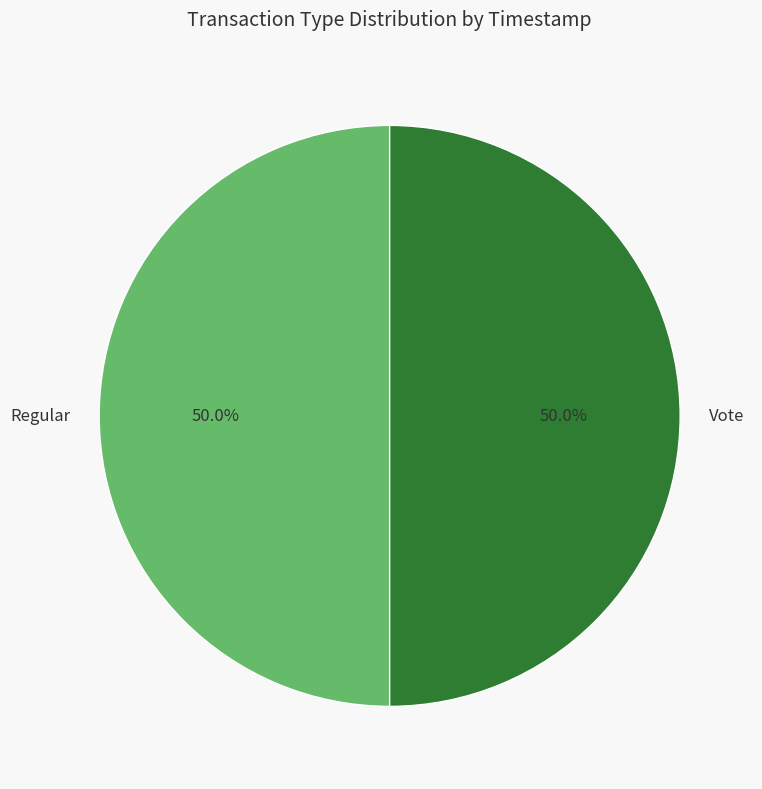

What percentage is NOT represented by Regular?

50.0%